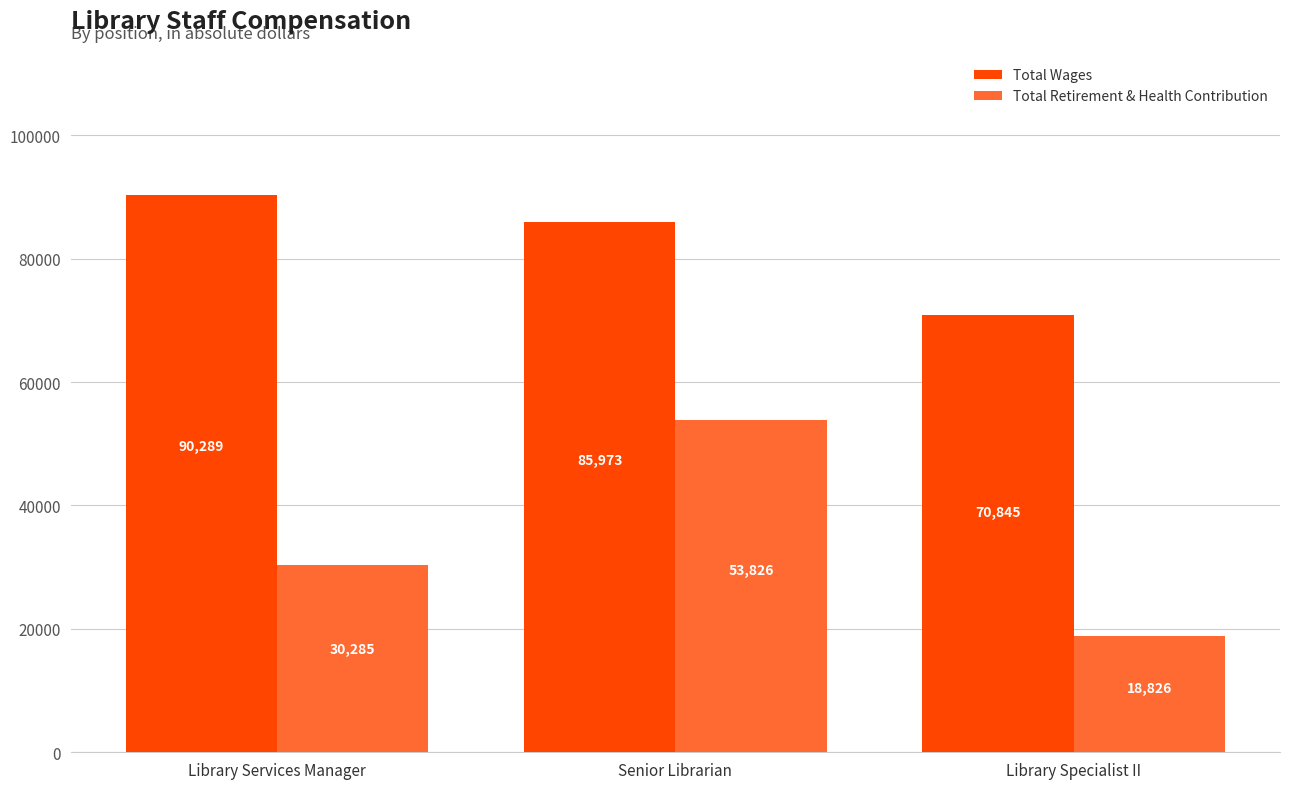

How many Total Wages values are between 70845 and 90289?

3